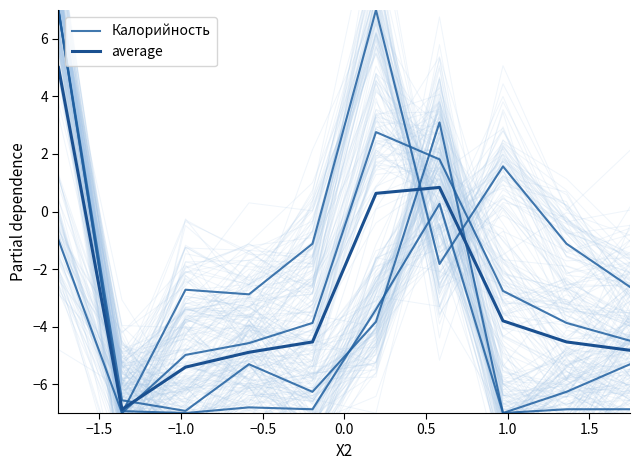

The average series shows 0.9 at 0.5. True or false?

False